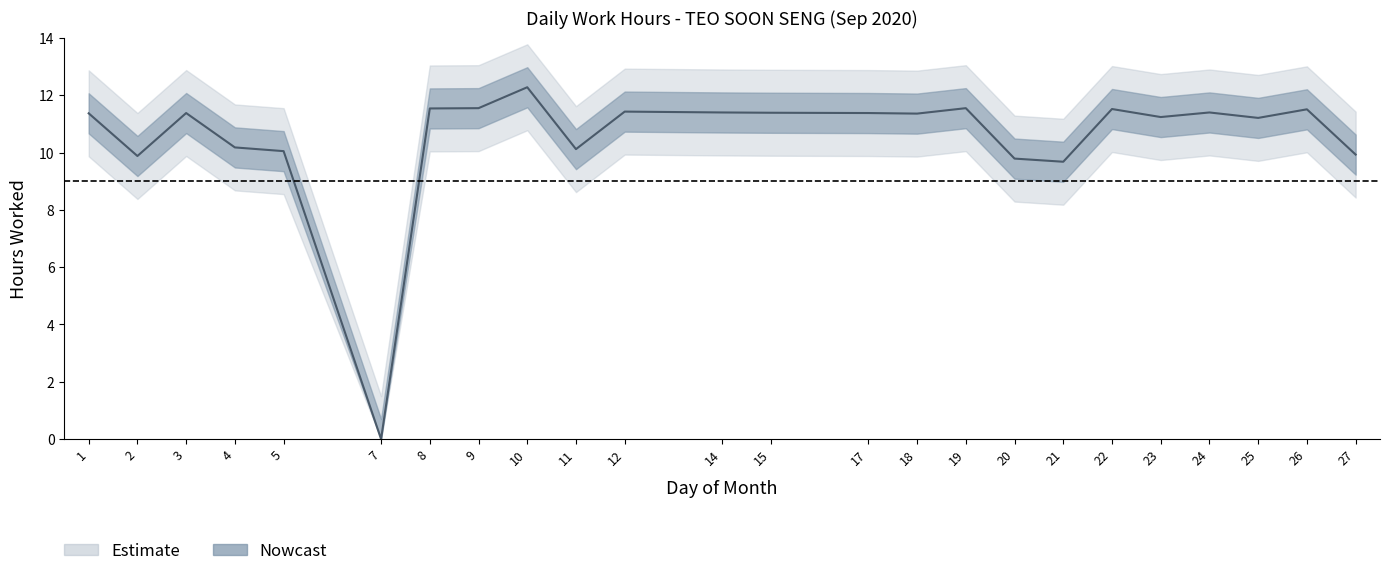

Does the chart display data point markers on the line(s)?

No